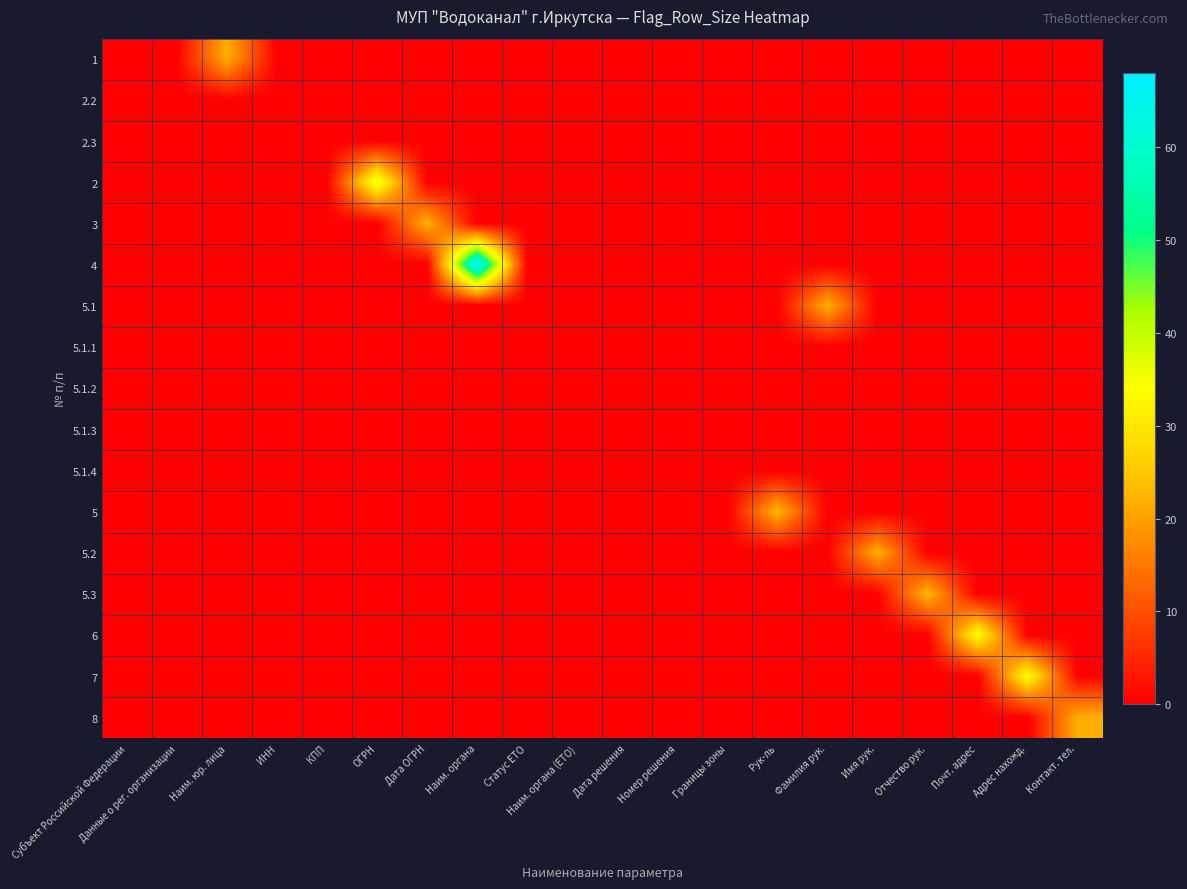

Reading left to right, extract all data points from this chart.

1: Субъект Российской Федерации=0	Данные о рег. организации=0	Наим. юр. лица=22	ИНН=0	КПП=0	ОГРН=0	Дата ОГРН=0	Наим. органа=0	Статус ЕТО=0	Наим. органа (ЕТО)=0	Дата решения=0	Номер решения=0	Границы зоны=0	Рук-ль=0	Фамилия рук.=0	Имя рук.=0	Отчество рук.=0	Почт. адрес=0	Адрес нахожд.=0	Контакт. тел.=0
2.2: Субъект Российской Федерации=0	Данные о рег. организации=0	Наим. юр. лица=0	ИНН=0	КПП=0	ОГРН=0	Дата ОГРН=0	Наим. органа=0	Статус ЕТО=0	Наим. органа (ЕТО)=0	Дата решения=0	Номер решения=0	Границы зоны=0	Рук-ль=0	Фамилия рук.=0	Имя рук.=0	Отчество рук.=0	Почт. адрес=0	Адрес нахожд.=0	Контакт. тел.=0
2.3: Субъект Российской Федерации=0	Данные о рег. организации=0	Наим. юр. лица=0	ИНН=0	КПП=0	ОГРН=0	Дата ОГРН=0	Наим. органа=0	Статус ЕТО=0	Наим. органа (ЕТО)=0	Дата решения=0	Номер решения=0	Границы зоны=0	Рук-ль=0	Фамилия рук.=0	Имя рук.=0	Отчество рук.=0	Почт. адрес=0	Адрес нахожд.=0	Контакт. тел.=0
2: Субъект Российской Федерации=0	Данные о рег. организации=0	Наим. юр. лица=0	ИНН=0	КПП=0	ОГРН=37	Дата ОГРН=0	Наим. органа=0	Статус ЕТО=0	Наим. органа (ЕТО)=0	Дата решения=0	Номер решения=0	Границы зоны=0	Рук-ль=0	Фамилия рук.=0	Имя рук.=0	Отчество рук.=0	Почт. адрес=0	Адрес нахожд.=0	Контакт. тел.=0
3: Субъект Российской Федерации=0	Данные о рег. организации=0	Наим. юр. лица=0	ИНН=0	КПП=0	ОГРН=0	Дата ОГРН=22	Наим. органа=0	Статус ЕТО=0	Наим. органа (ЕТО)=0	Дата решения=0	Номер решения=0	Границы зоны=0	Рук-ль=0	Фамилия рук.=0	Имя рук.=0	Отчество рук.=0	Почт. адрес=0	Адрес нахожд.=0	Контакт. тел.=0
4: Субъект Российской Федерации=0	Данные о рег. организации=0	Наим. юр. лица=0	ИНН=0	КПП=0	ОГРН=0	Дата ОГРН=0	Наим. органа=68	Статус ЕТО=0	Наим. органа (ЕТО)=0	Дата решения=0	Номер решения=0	Границы зоны=0	Рук-ль=0	Фамилия рук.=0	Имя рук.=0	Отчество рук.=0	Почт. адрес=0	Адрес нахожд.=0	Контакт. тел.=0
5.1: Субъект Российской Федерации=0	Данные о рег. организации=0	Наим. юр. лица=0	ИНН=0	КПП=0	ОГРН=0	Дата ОГРН=0	Наим. органа=0	Статус ЕТО=0	Наим. органа (ЕТО)=0	Дата решения=0	Номер решения=0	Границы зоны=0	Рук-ль=0	Фамилия рук.=22	Имя рук.=0	Отчество рук.=0	Почт. адрес=0	Адрес нахожд.=0	Контакт. тел.=0
5.1.1: Субъект Российской Федерации=0	Данные о рег. организации=0	Наим. юр. лица=0	ИНН=0	КПП=0	ОГРН=0	Дата ОГРН=0	Наим. органа=0	Статус ЕТО=0	Наим. органа (ЕТО)=0	Дата решения=0	Номер решения=0	Границы зоны=0	Рук-ль=0	Фамилия рук.=0	Имя рук.=0	Отчество рук.=0	Почт. адрес=0	Адрес нахожд.=0	Контакт. тел.=0
5.1.2: Субъект Российской Федерации=0	Данные о рег. организации=0	Наим. юр. лица=0	ИНН=0	КПП=0	ОГРН=0	Дата ОГРН=0	Наим. органа=0	Статус ЕТО=0	Наим. органа (ЕТО)=0	Дата решения=0	Номер решения=0	Границы зоны=0	Рук-ль=0	Фамилия рук.=0	Имя рук.=0	Отчество рук.=0	Почт. адрес=0	Адрес нахожд.=0	Контакт. тел.=0
5.1.3: Субъект Российской Федерации=0	Данные о рег. организации=0	Наим. юр. лица=0	ИНН=0	КПП=0	ОГРН=0	Дата ОГРН=0	Наим. органа=0	Статус ЕТО=0	Наим. органа (ЕТО)=0	Дата решения=0	Номер решения=0	Границы зоны=0	Рук-ль=0	Фамилия рук.=0	Имя рук.=0	Отчество рук.=0	Почт. адрес=0	Адрес нахожд.=0	Контакт. тел.=0
5.1.4: Субъект Российской Федерации=0	Данные о рег. организации=0	Наим. юр. лица=0	ИНН=0	КПП=0	ОГРН=0	Дата ОГРН=0	Наим. органа=0	Статус ЕТО=0	Наим. органа (ЕТО)=0	Дата решения=0	Номер решения=0	Границы зоны=0	Рук-ль=0	Фамилия рук.=0	Имя рук.=0	Отчество рук.=0	Почт. адрес=0	Адрес нахожд.=0	Контакт. тел.=0
5: Субъект Российской Федерации=0	Данные о рег. организации=0	Наим. юр. лица=0	ИНН=0	КПП=0	ОГРН=0	Дата ОГРН=0	Наим. органа=0	Статус ЕТО=0	Наим. органа (ЕТО)=0	Дата решения=0	Номер решения=0	Границы зоны=0	Рук-ль=23	Фамилия рук.=0	Имя рук.=0	Отчество рук.=0	Почт. адрес=0	Адрес нахожд.=0	Контакт. тел.=0
5.2: Субъект Российской Федерации=0	Данные о рег. организации=0	Наим. юр. лица=0	ИНН=0	КПП=0	ОГРН=0	Дата ОГРН=0	Наим. органа=0	Статус ЕТО=0	Наим. органа (ЕТО)=0	Дата решения=0	Номер решения=0	Границы зоны=0	Рук-ль=0	Фамилия рук.=0	Имя рук.=22	Отчество рук.=0	Почт. адрес=0	Адрес нахожд.=0	Контакт. тел.=0
5.3: Субъект Российской Федерации=0	Данные о рег. организации=0	Наим. юр. лица=0	ИНН=0	КПП=0	ОГРН=0	Дата ОГРН=0	Наим. органа=0	Статус ЕТО=0	Наим. органа (ЕТО)=0	Дата решения=0	Номер решения=0	Границы зоны=0	Рук-ль=0	Фамилия рук.=0	Имя рук.=0	Отчество рук.=23	Почт. адрес=0	Адрес нахожд.=0	Контакт. тел.=0
6: Субъект Российской Федерации=0	Данные о рег. организации=0	Наим. юр. лица=0	ИНН=0	КПП=0	ОГРН=0	Дата ОГРН=0	Наим. органа=0	Статус ЕТО=0	Наим. органа (ЕТО)=0	Дата решения=0	Номер решения=0	Границы зоны=0	Рук-ль=0	Фамилия рук.=0	Имя рук.=0	Отчество рук.=0	Почт. адрес=34	Адрес нахожд.=0	Контакт. тел.=0
7: Субъект Российской Федерации=0	Данные о рег. организации=0	Наим. юр. лица=0	ИНН=0	КПП=0	ОГРН=0	Дата ОГРН=0	Наим. органа=0	Статус ЕТО=0	Наим. органа (ЕТО)=0	Дата решения=0	Номер решения=0	Границы зоны=0	Рук-ль=0	Фамилия рук.=0	Имя рук.=0	Отчество рук.=0	Почт. адрес=0	Адрес нахожд.=34	Контакт. тел.=0
8: Субъект Российской Федерации=0	Данные о рег. организации=0	Наим. юр. лица=0	ИНН=0	КПП=0	ОГРН=0	Дата ОГРН=0	Наим. органа=0	Статус ЕТО=0	Наим. органа (ЕТО)=0	Дата решения=0	Номер решения=0	Границы зоны=0	Рук-ль=0	Фамилия рук.=0	Имя рук.=0	Отчество рук.=0	Почт. адрес=0	Адрес нахожд.=0	Контакт. тел.=22